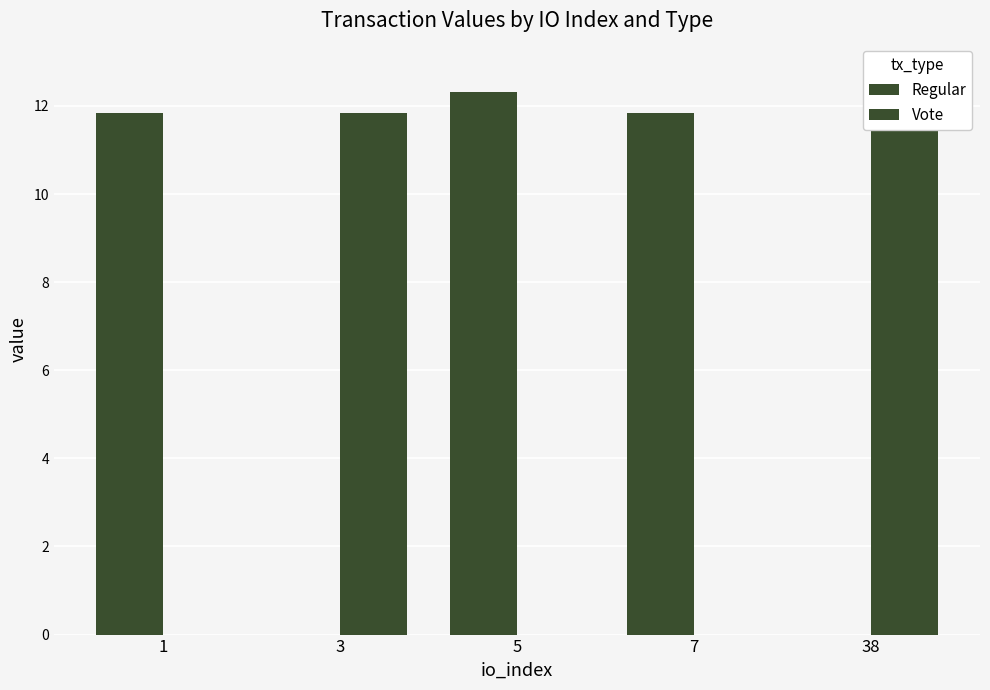

Which category has the lowest value across all series?

3